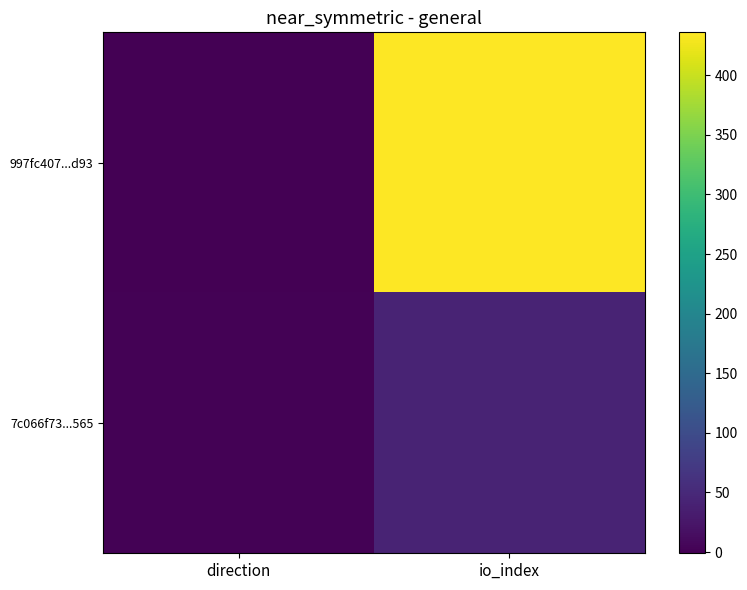

At which category is the sum across all series the highest?

io_index